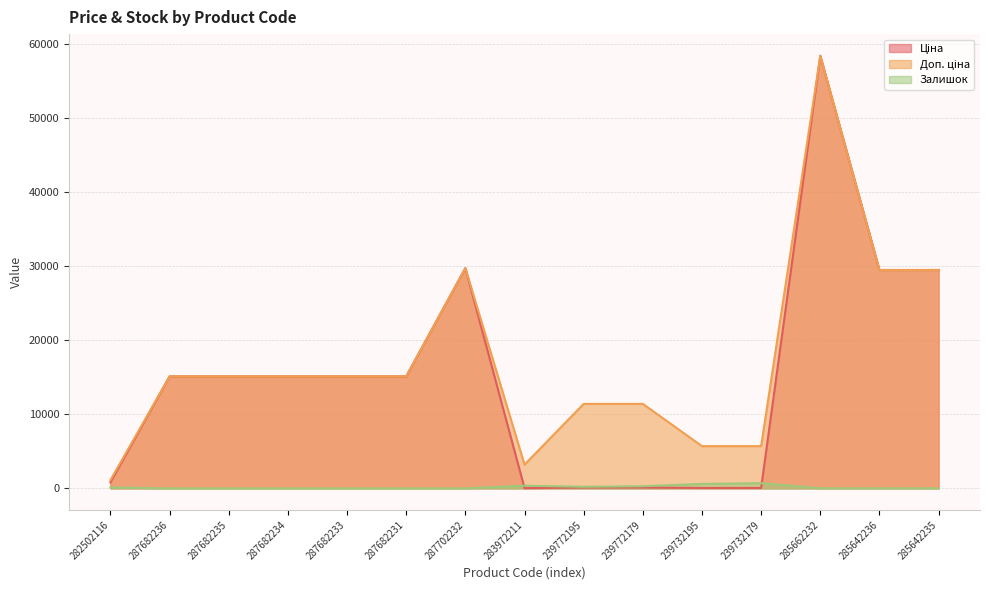

In Ціна, how many points are higher than both neighbors (excluding endpoints)?

2